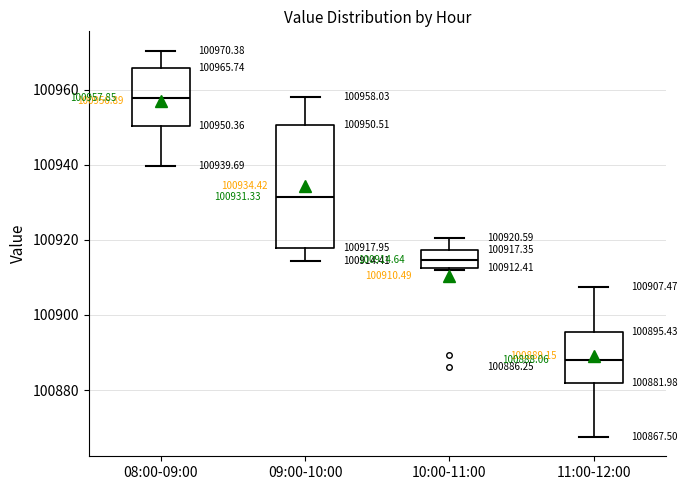

Which box is the tallest, from its lower edge to its upper edge?

09:00-10:00